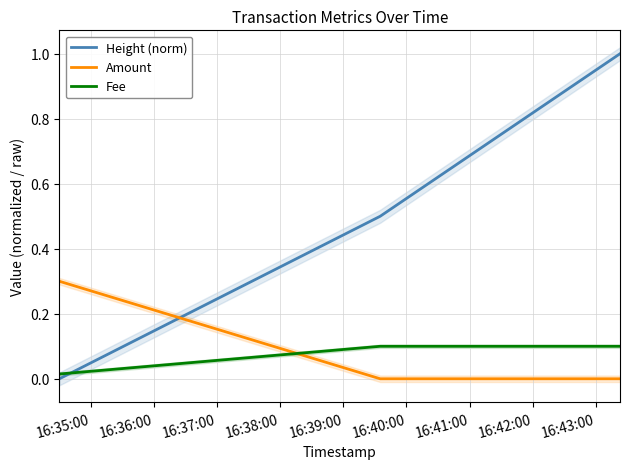

What is the maximum value shown in the chart?

1.0